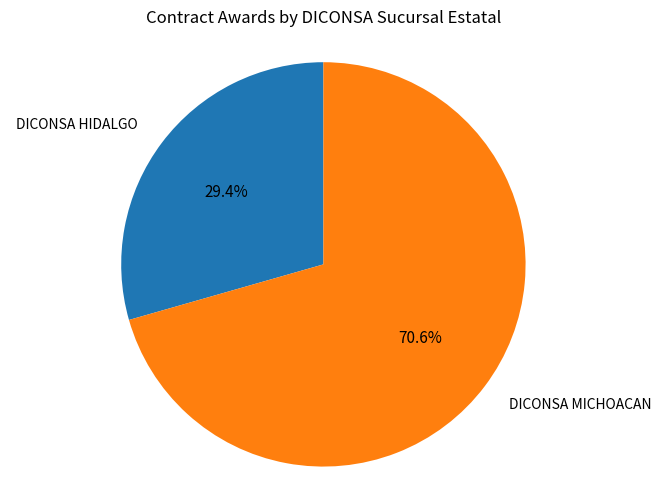

What percentage is the DICONSA MICHOACAN slice, to the nearest percent?

71%